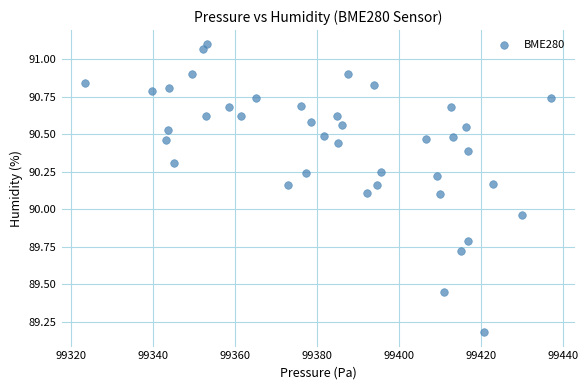

What is the range of X values (max minus min)?

113.7